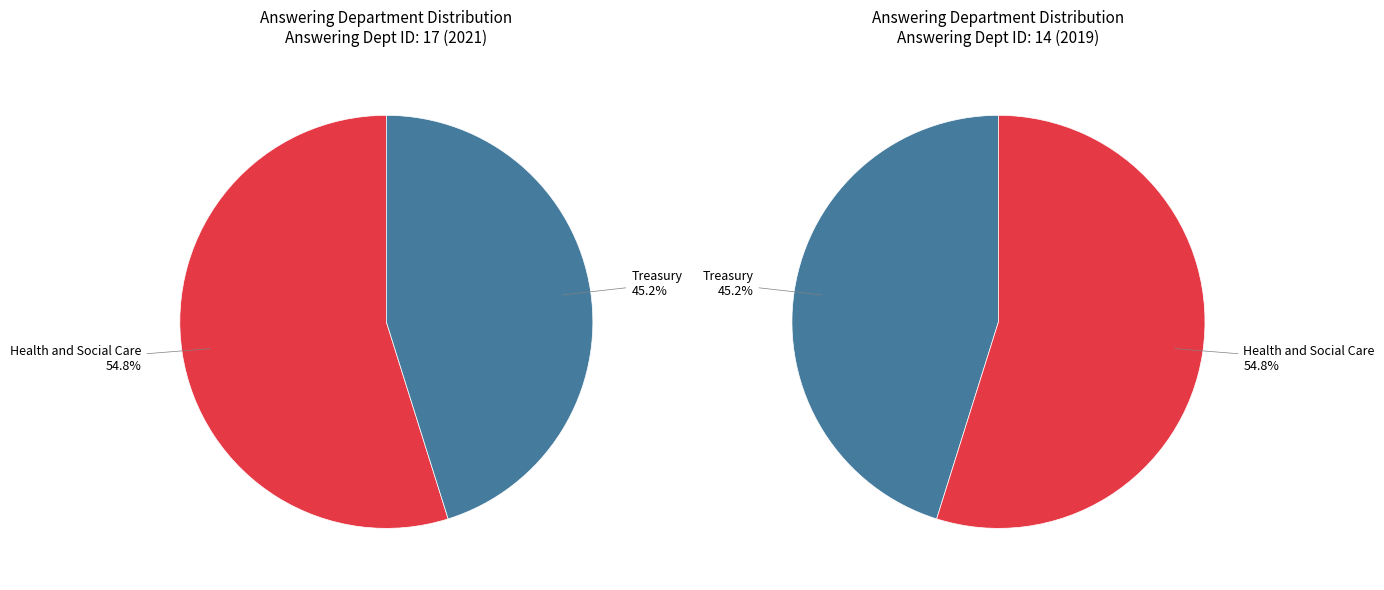

True or false: Treasury accounts for 34% of the total.

False